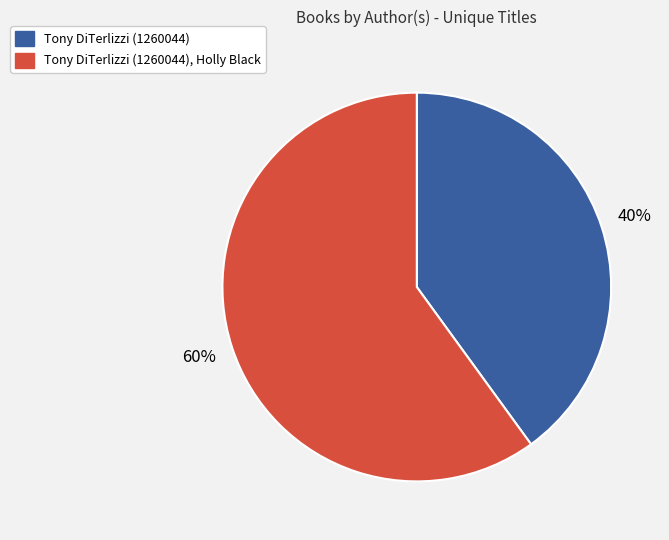

To the nearest percent, what is the difference between the Tony DiTerlizzi (1260044) and Tony DiTerlizzi (1260044), Holly Black slice percentages?

20%